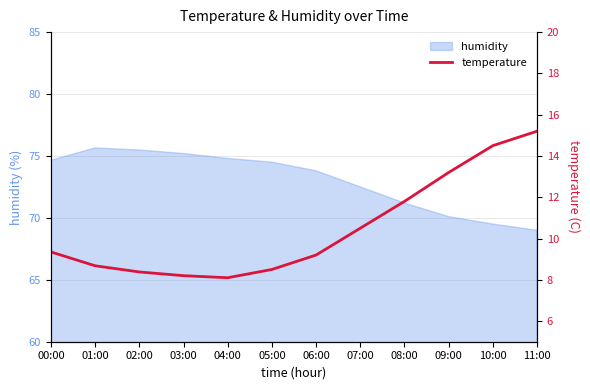

Which label corresponds to the largest value in the chart?

11:00